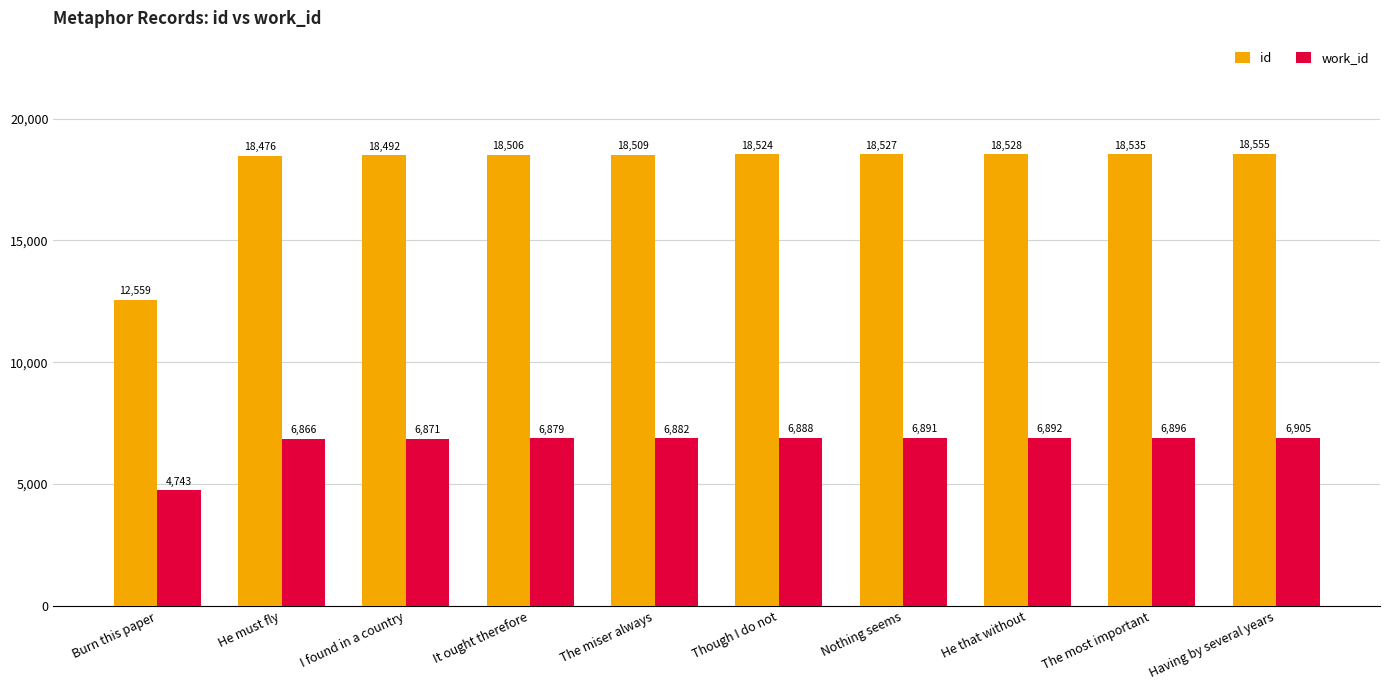

What is the maximum value shown in the chart?

18555